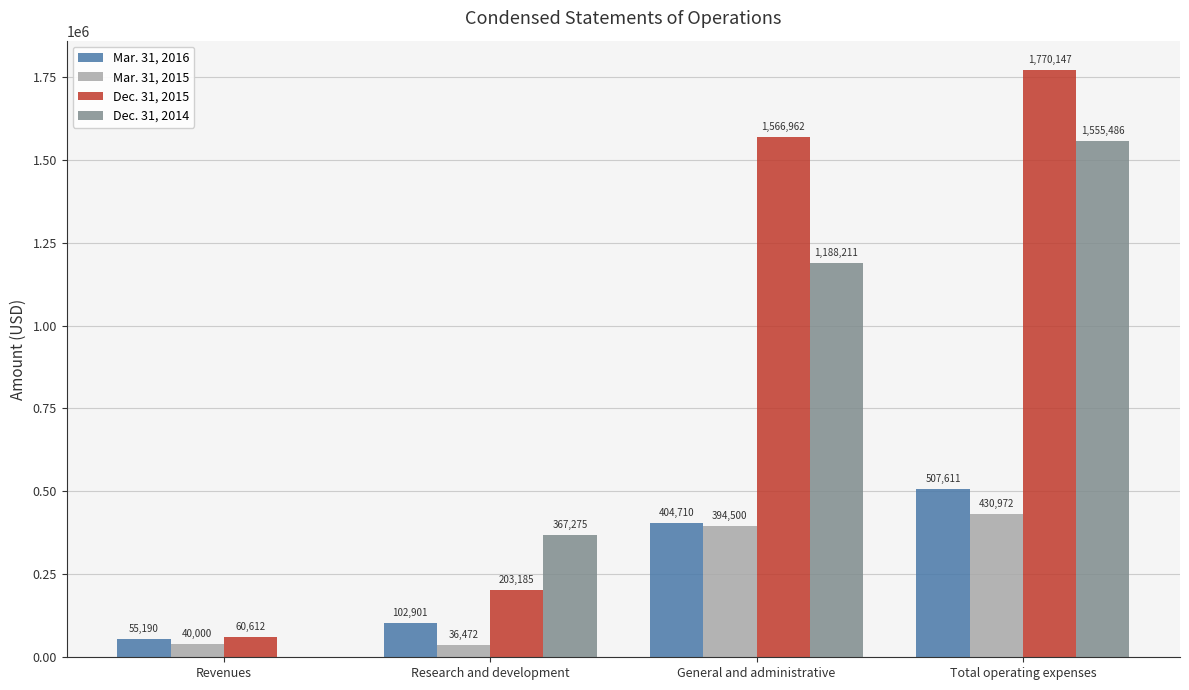

Does the chart contain stacked bars?

No